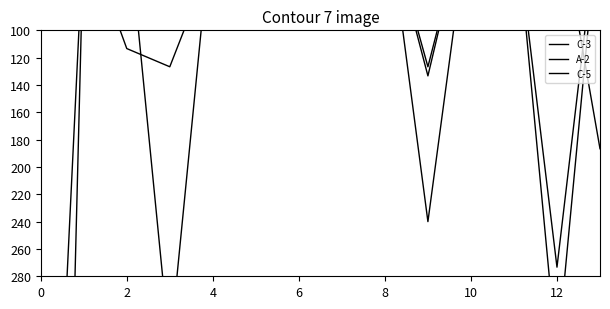

What is the label of the 3rd point from the left?

2